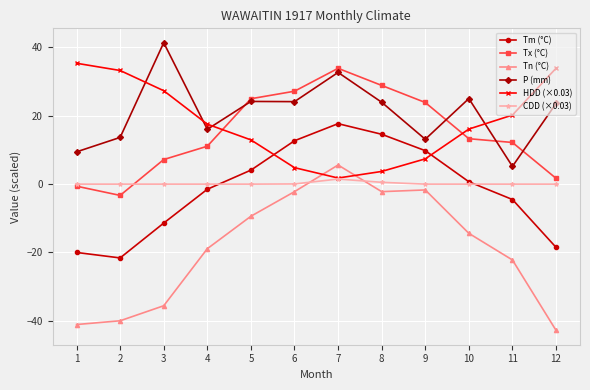

How many times do Tn (°C) and HDD (×0.03) cross each other?

2